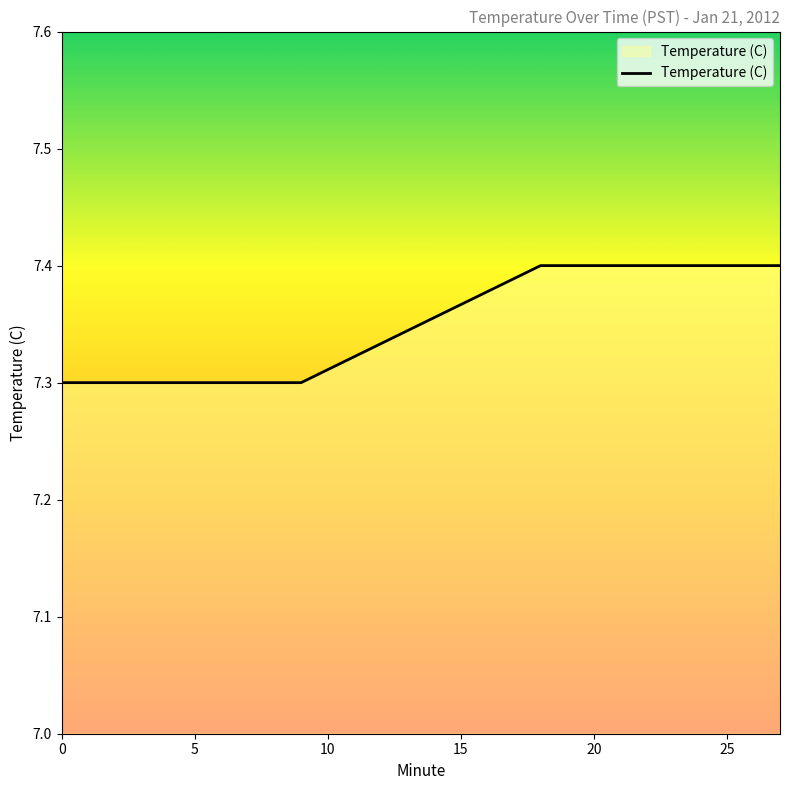

How many lines are shown in the chart?

1